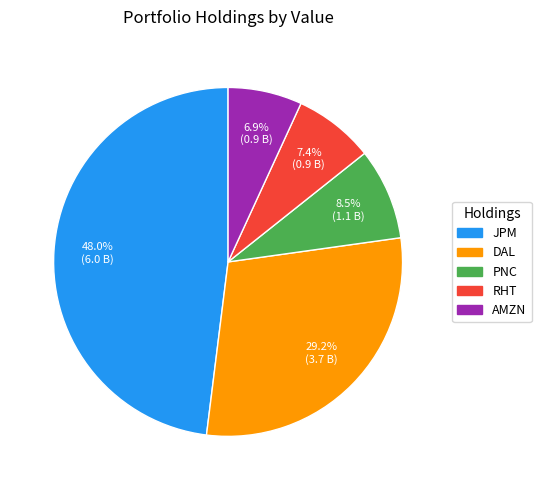

To the nearest percent, what is the difference between the largest and smallest slice percentages?

41%